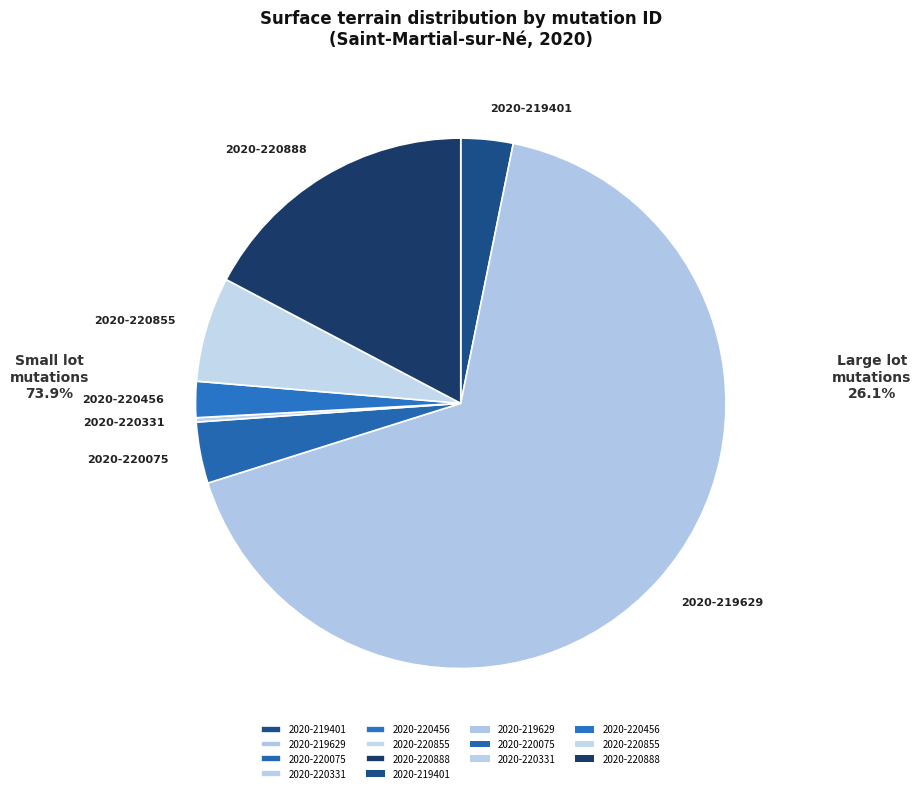

What is the majority slice?

2020-219629